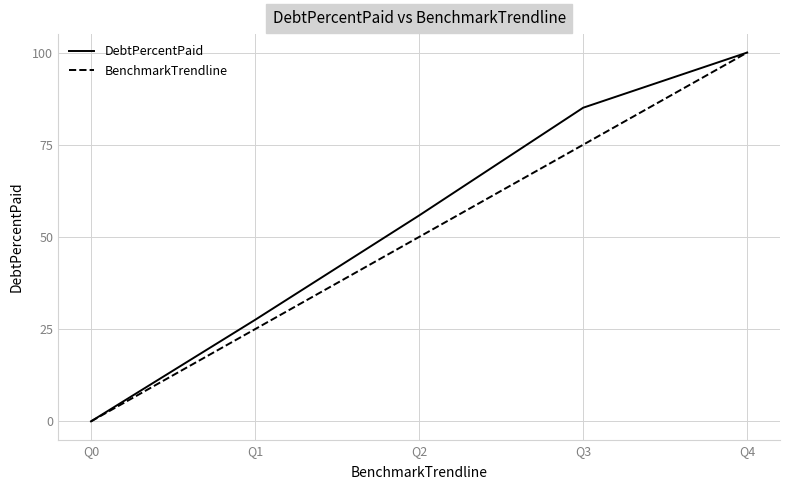

What is the difference between the highest and lowest values at Q3?

10.0